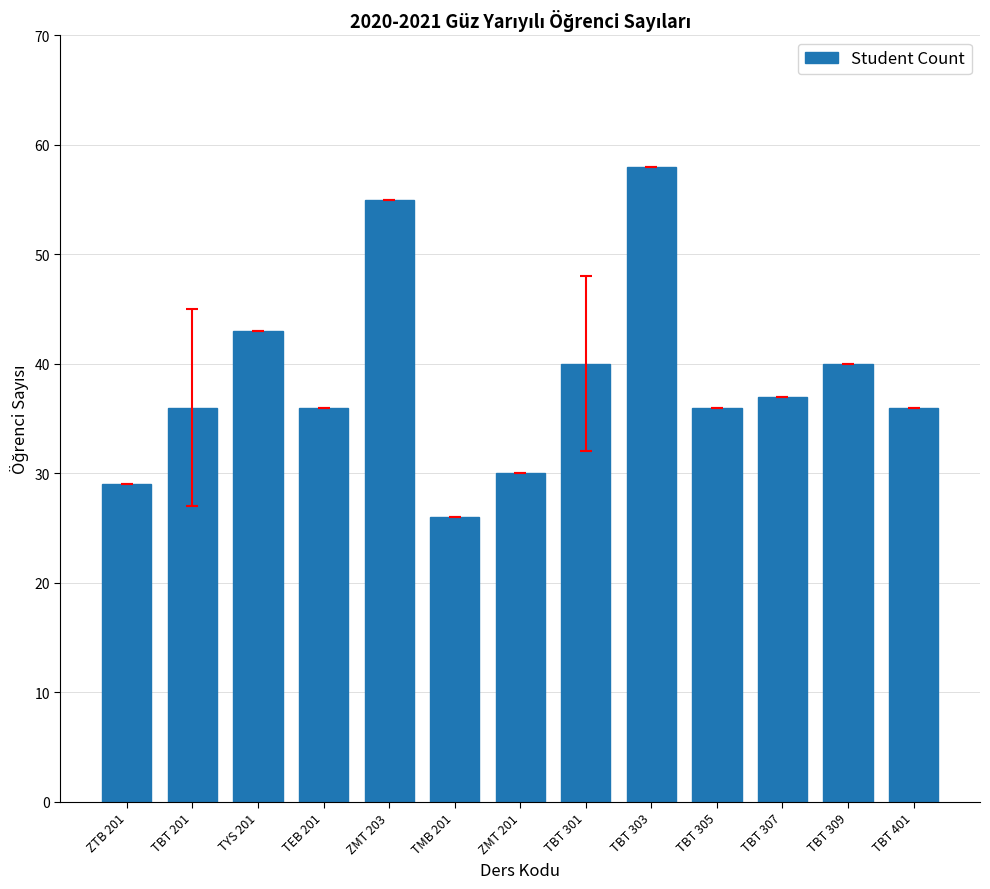

What is the average value?

39